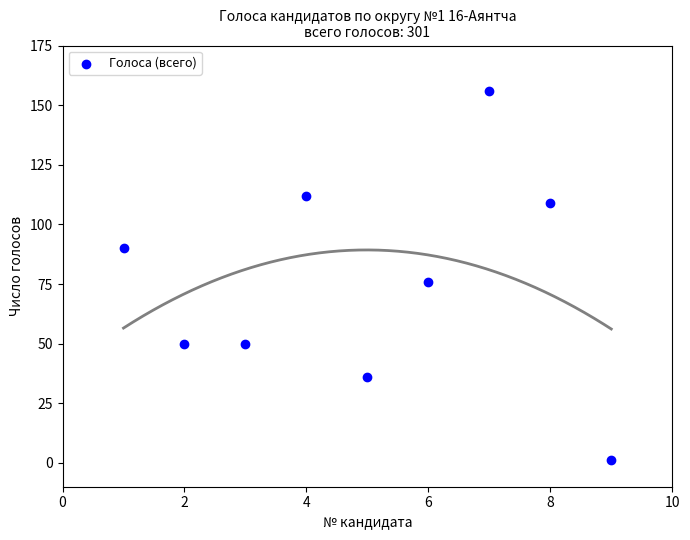

What Y value in the scatter plot is closest to 78?

76